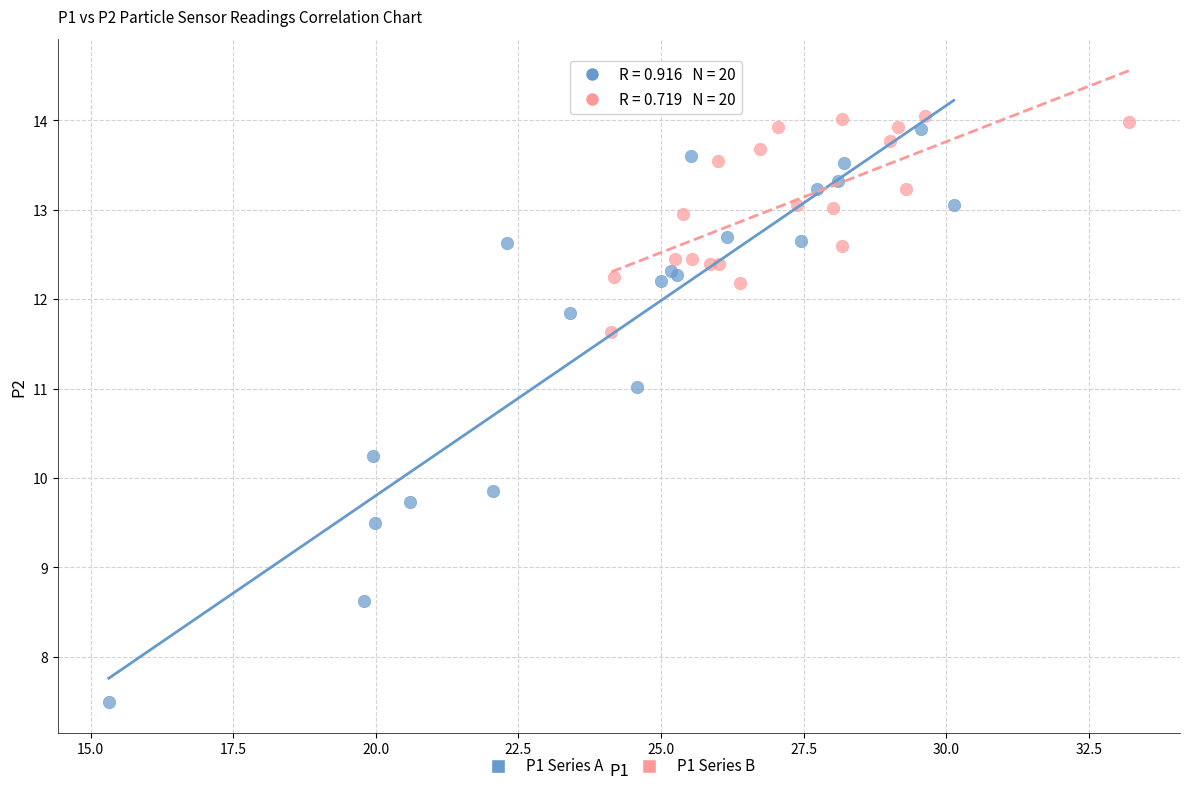

Which series has the widest spread of Y values?

P1 Series A